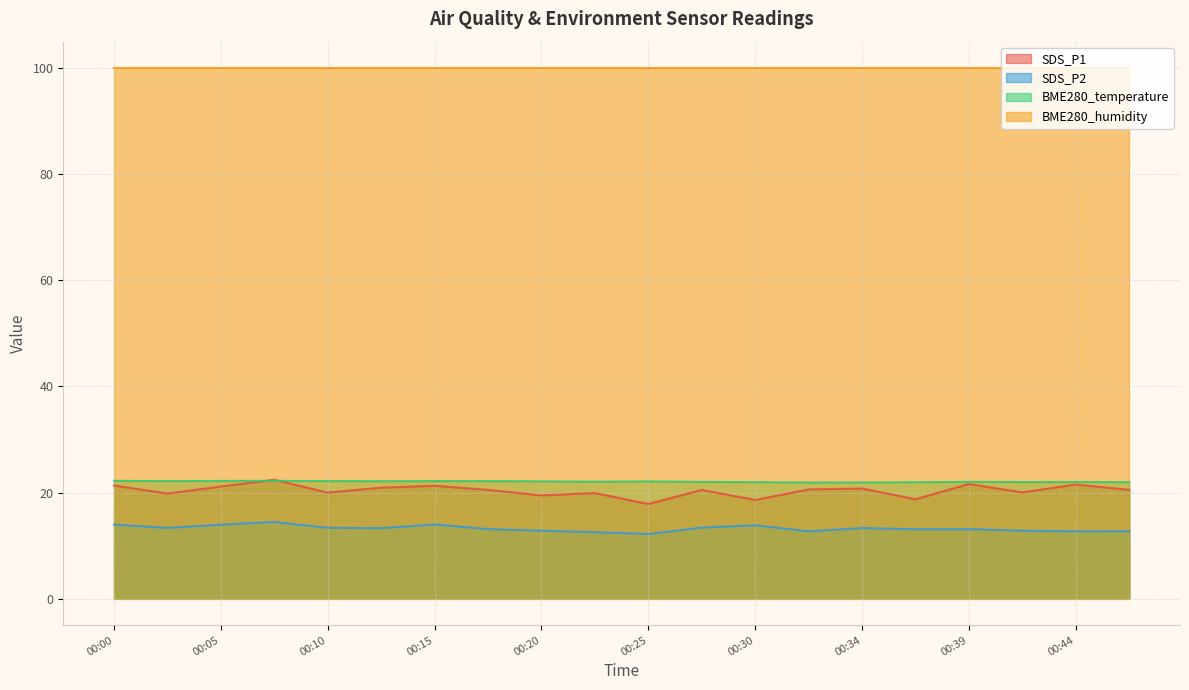

Read the SDS_P1 value at 00:17.

20.5